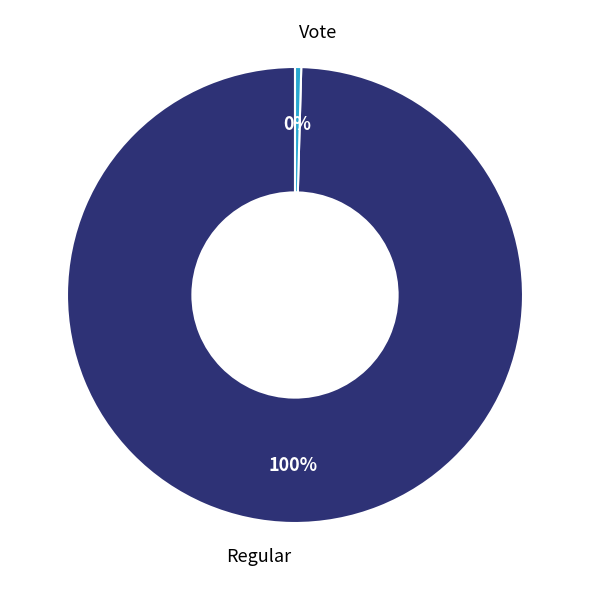

How many segments does this pie chart have?

2